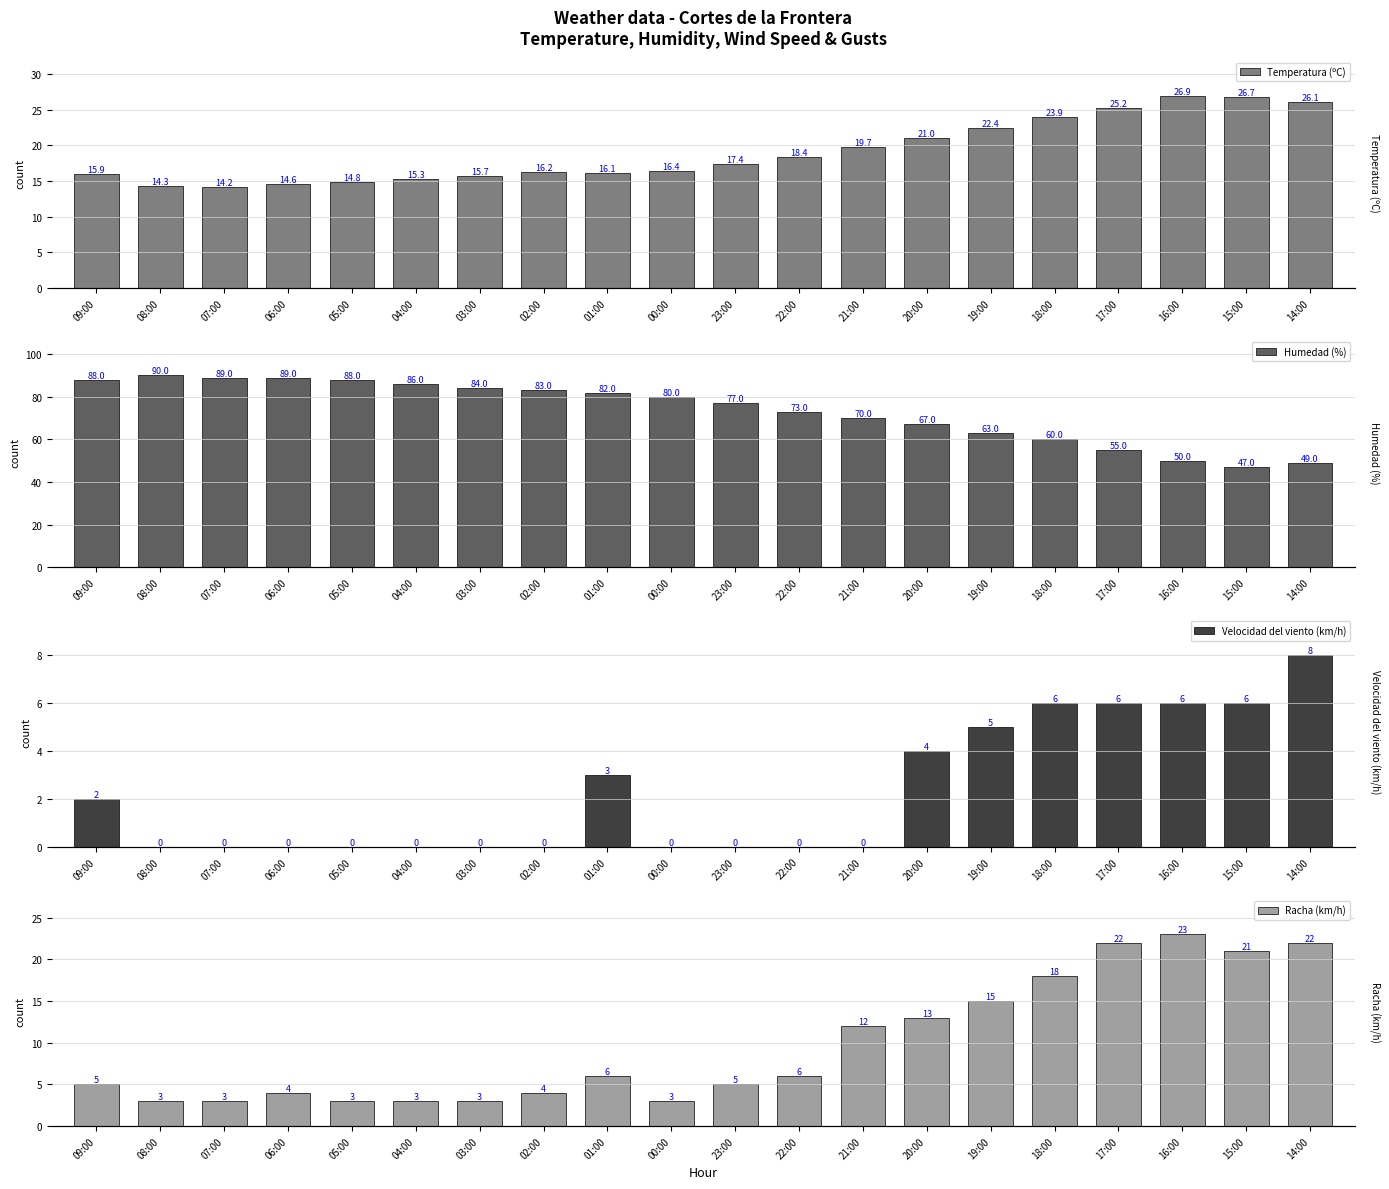

Reading left to right, extract all data points from this chart.

Temperatura (ºC): 15.9	14.3	14.2	14.6	14.8	15.3	15.7	16.2	16.1	16.4	17.4	18.4	19.7	21.0	22.4	23.9	25.2	26.9	26.7	26.1
Humedad (%): 88.0	90.0	89.0	89.0	88.0	86.0	84.0	83.0	82.0	80.0	77.0	73.0	70.0	67.0	63.0	60.0	55.0	50.0	47.0	49.0
Velocidad del viento (km/h): 2.0	0.0	0.0	0.0	0.0	0.0	0.0	0.0	3.0	0.0	0.0	0.0	0.0	4.0	5.0	6.0	6.0	6.0	6.0	8.0
Racha (km/h): 5.0	3.0	3.0	4.0	3.0	3.0	3.0	4.0	6.0	3.0	5.0	6.0	12.0	13.0	15.0	18.0	22.0	23.0	21.0	22.0